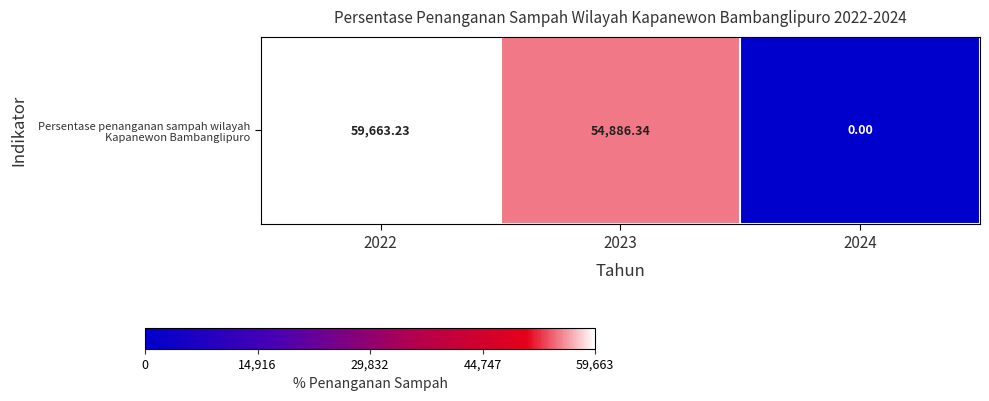

Which has a higher value, 2024 or 2023?

2023